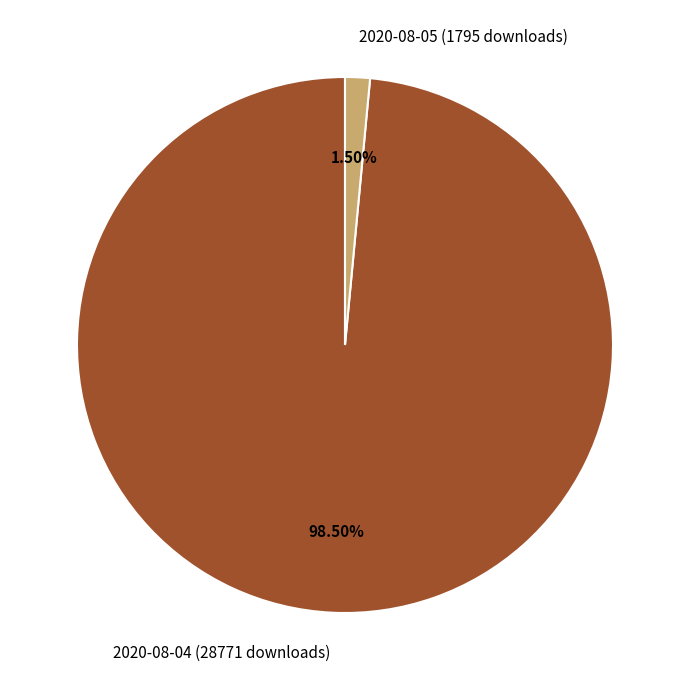

To the nearest percent, what is the difference between the 2020-08-04 (28771 downloads) and 2020-08-05 (1795 downloads) slice percentages?

97%